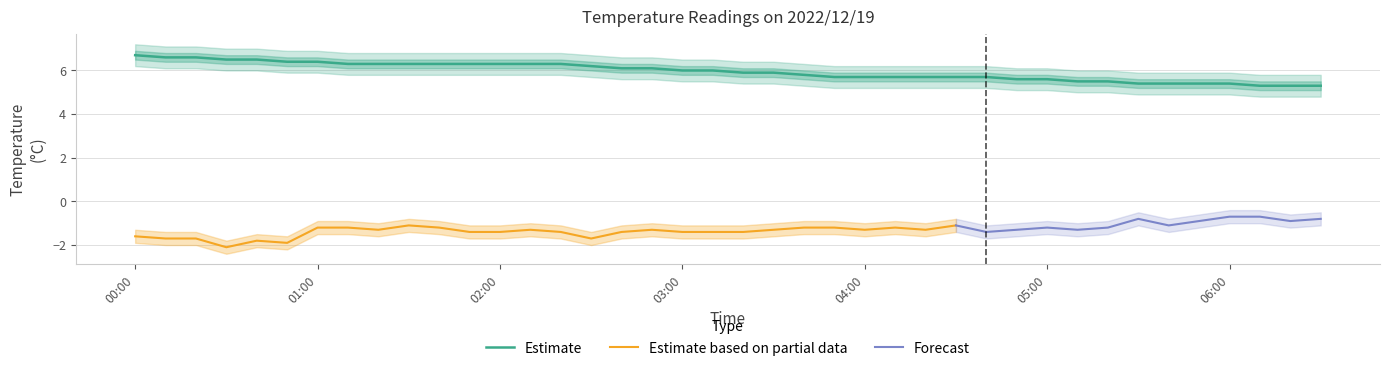

What is the sum of the values at 2022/12/19 02:30:00 and 2022/12/19 01:50:00?

12.5